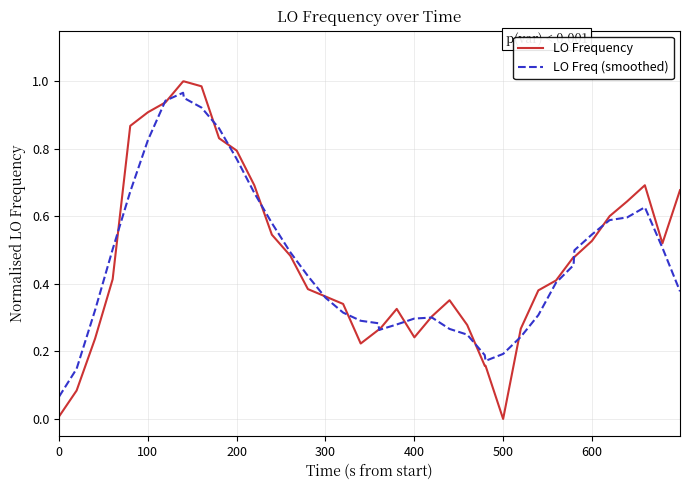

Which series has the widest spread of values?

LO Frequency